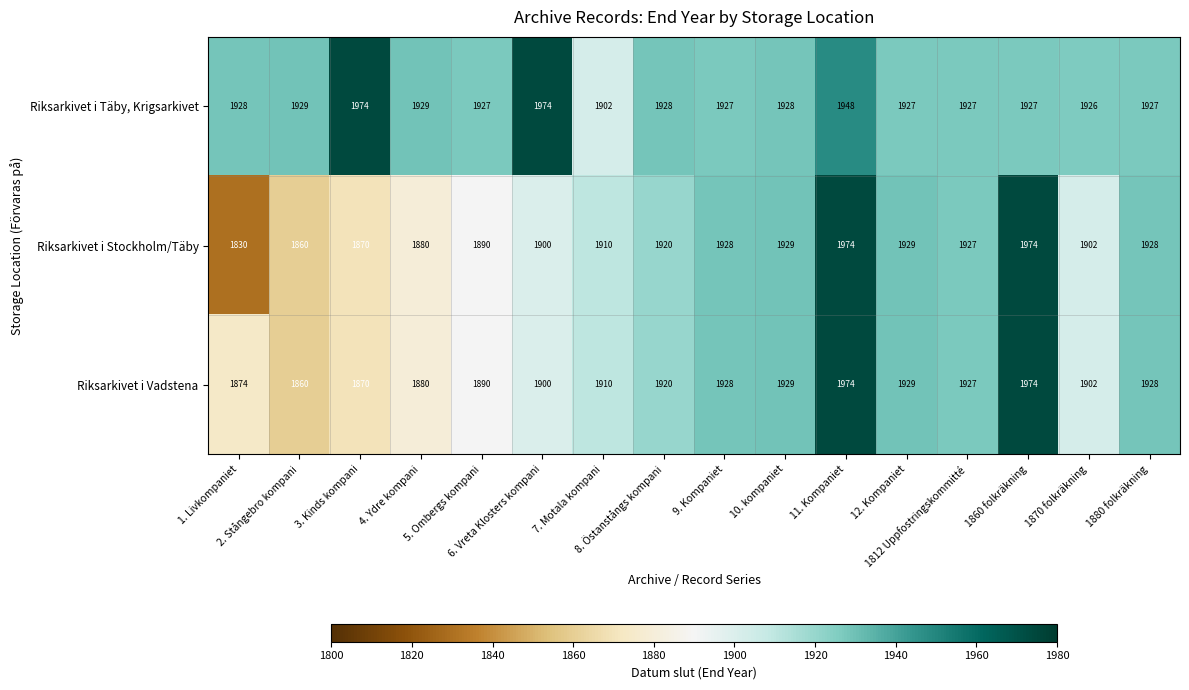

What is the difference between the maximum and minimum values in the Riksarkivet i Vadstena series?

114